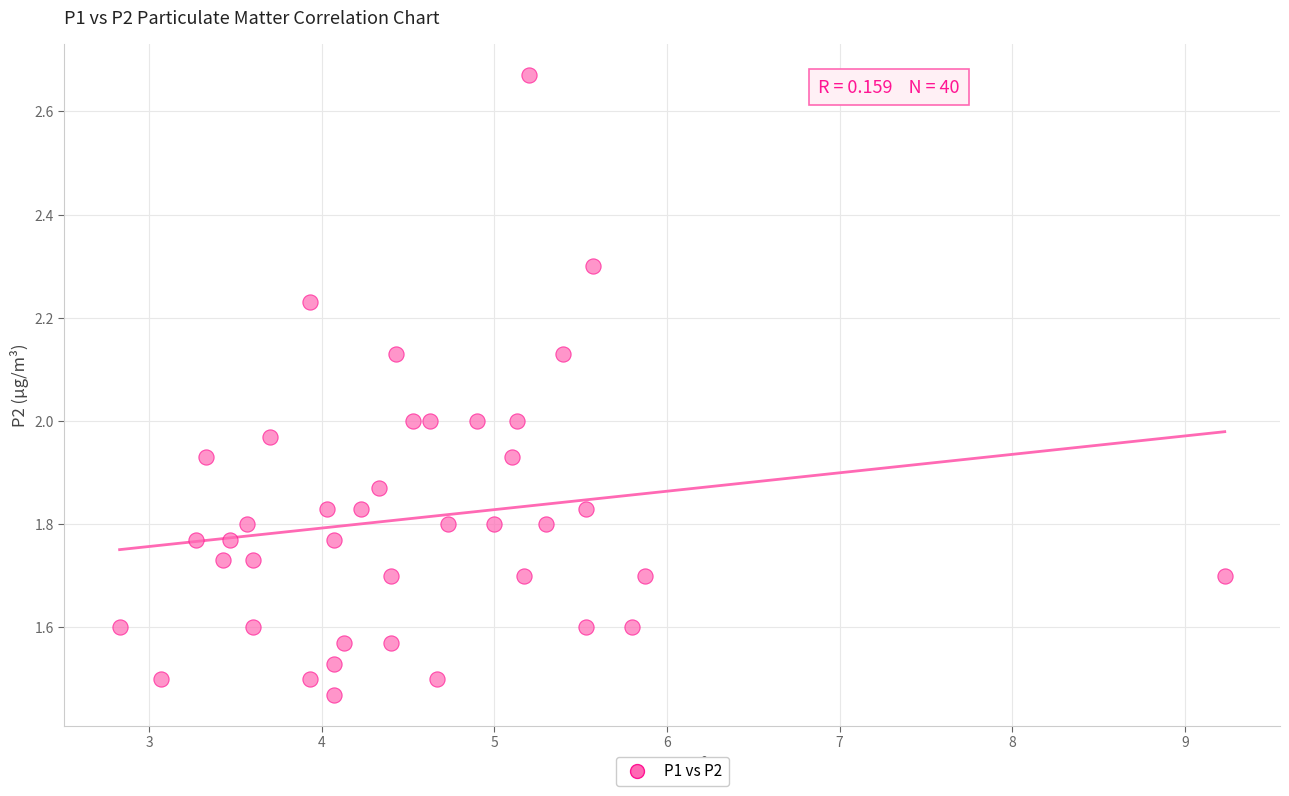

What is the range of X values (max minus min)?

6.4